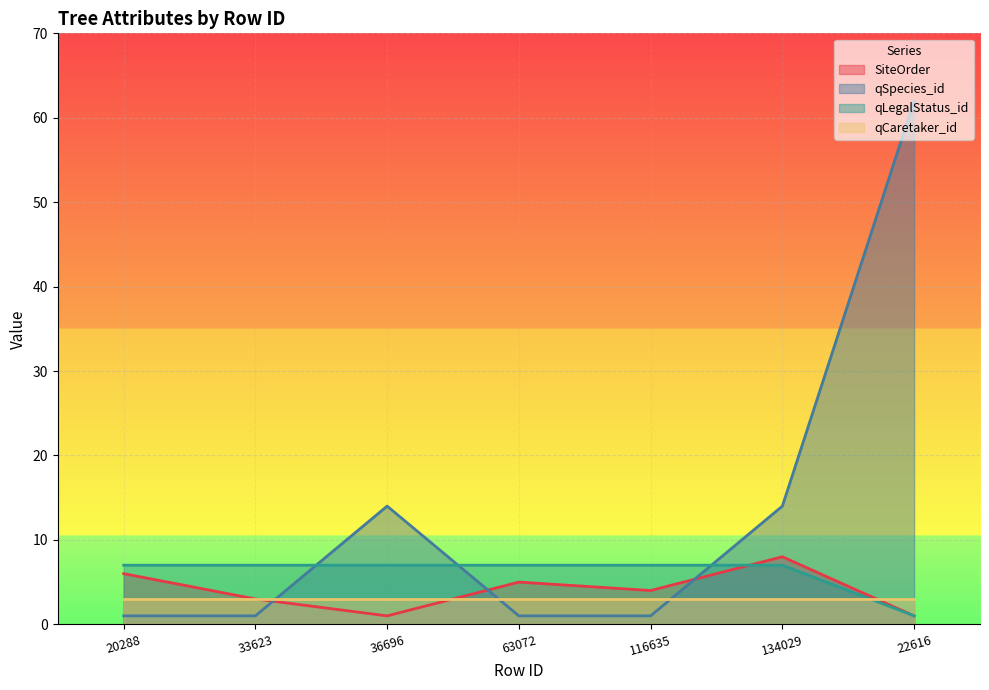

In qSpecies_id, how many points are higher than both neighbors (excluding endpoints)?

1